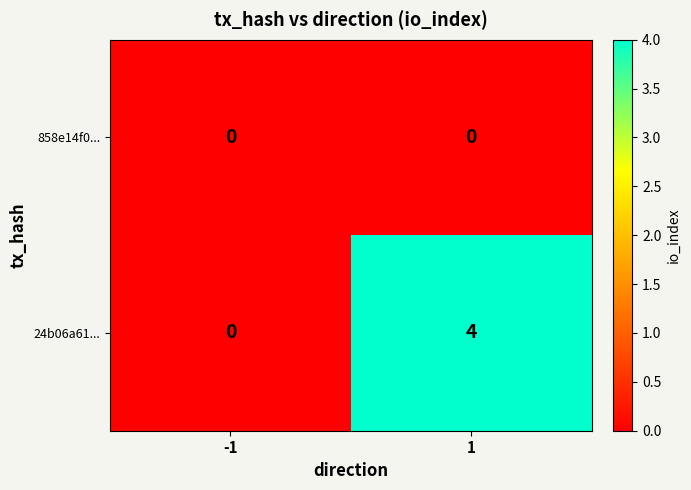

How many distinct data groups are displayed?

2